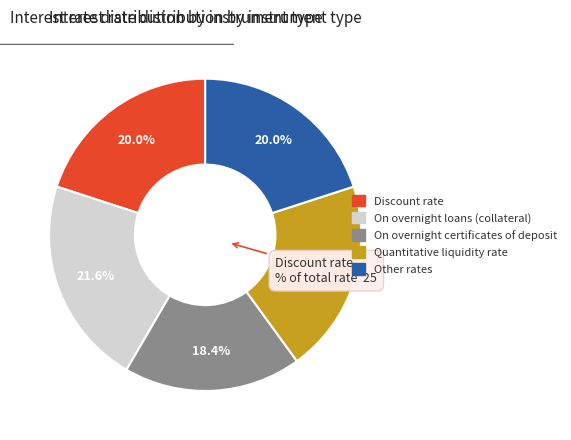

Is the sum of Quantitative liquidity rate and Discount rate greater than half?

No